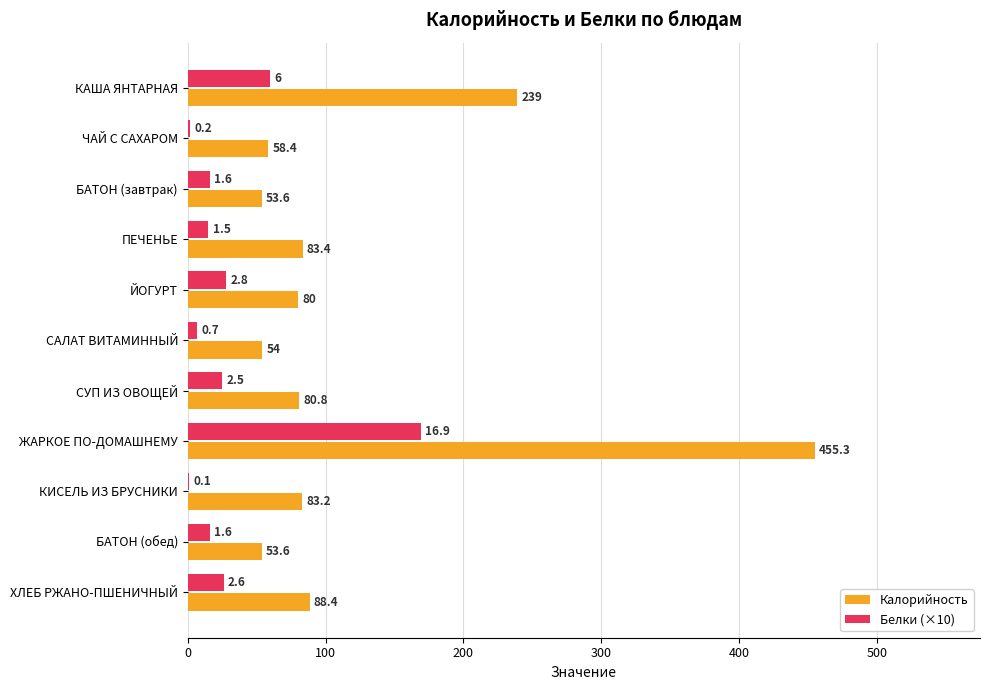

What is the maximum value shown in the chart?

455.3